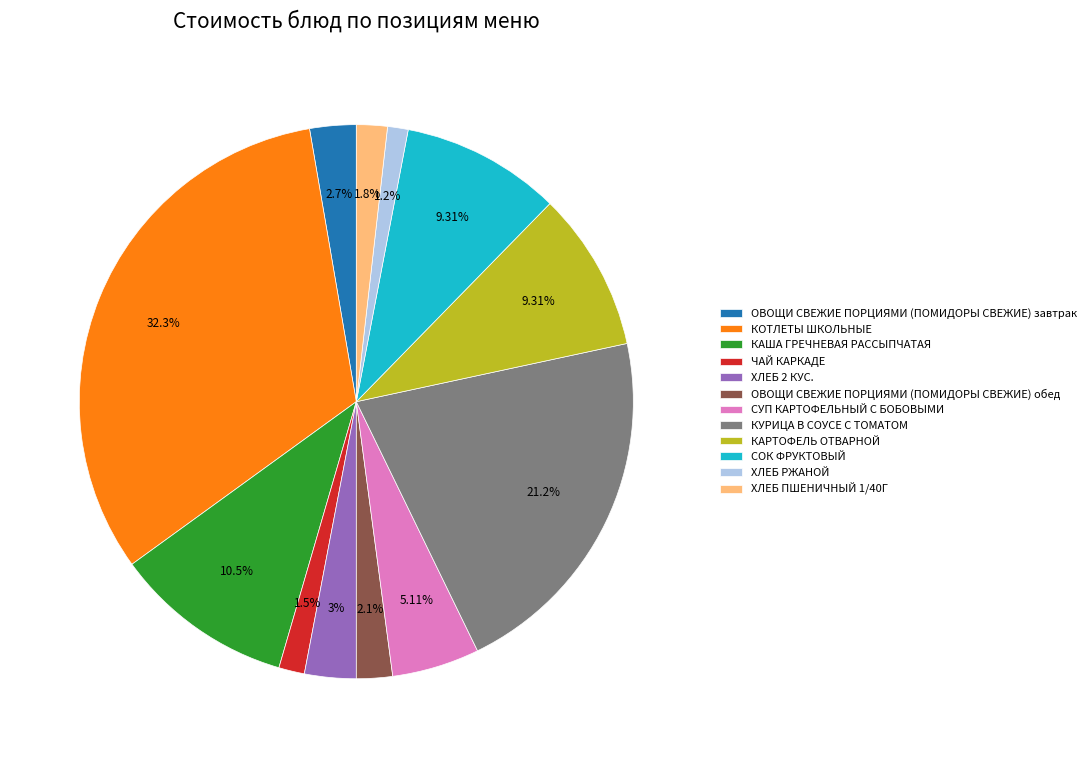

To the nearest percent, what is the difference between the largest and smallest slice percentages?

31%